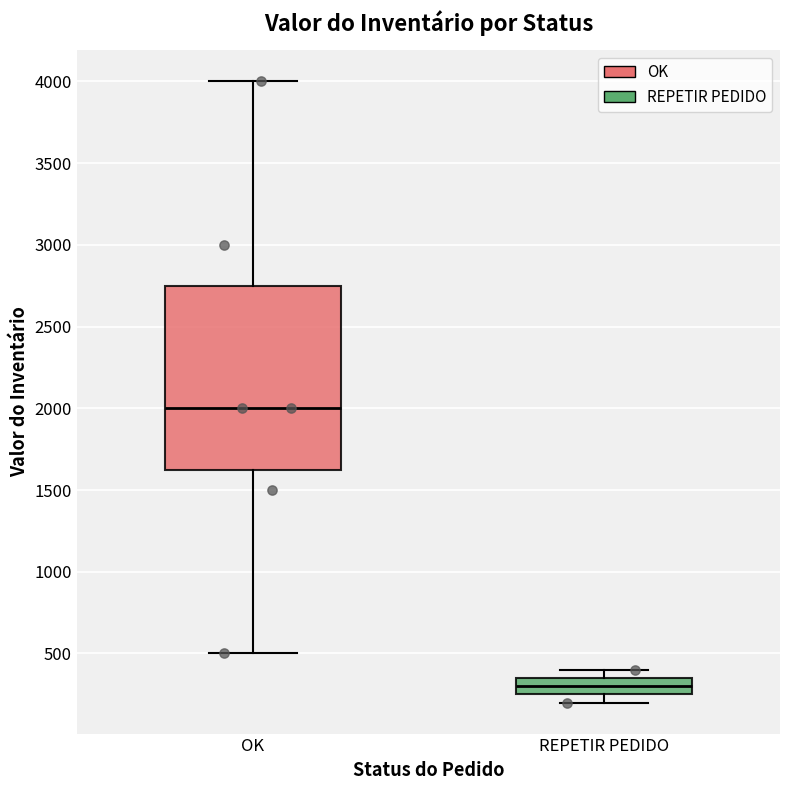

Reading left to right, read every box against the y-axis: the position of its median line, the range the box covers, and the ends of its whiskers. The values are not printed on the chart, so give them approximately, as read against the axis.

OK: median 2000, box 1650 to 2750, whiskers 500 to 4000
REPETIR PEDIDO: median 300, box 250 to 350, whiskers 200 to 400